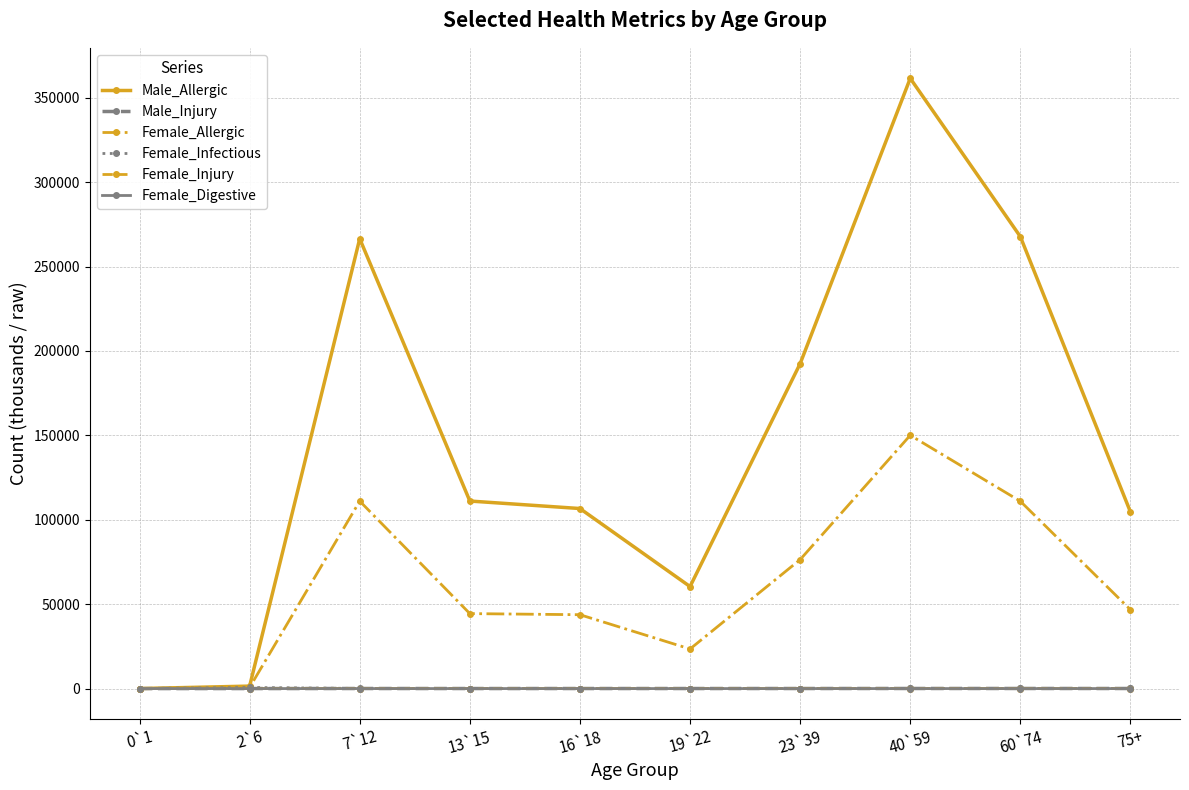

At which label is Female_Allergic closest to 75039?

23`39